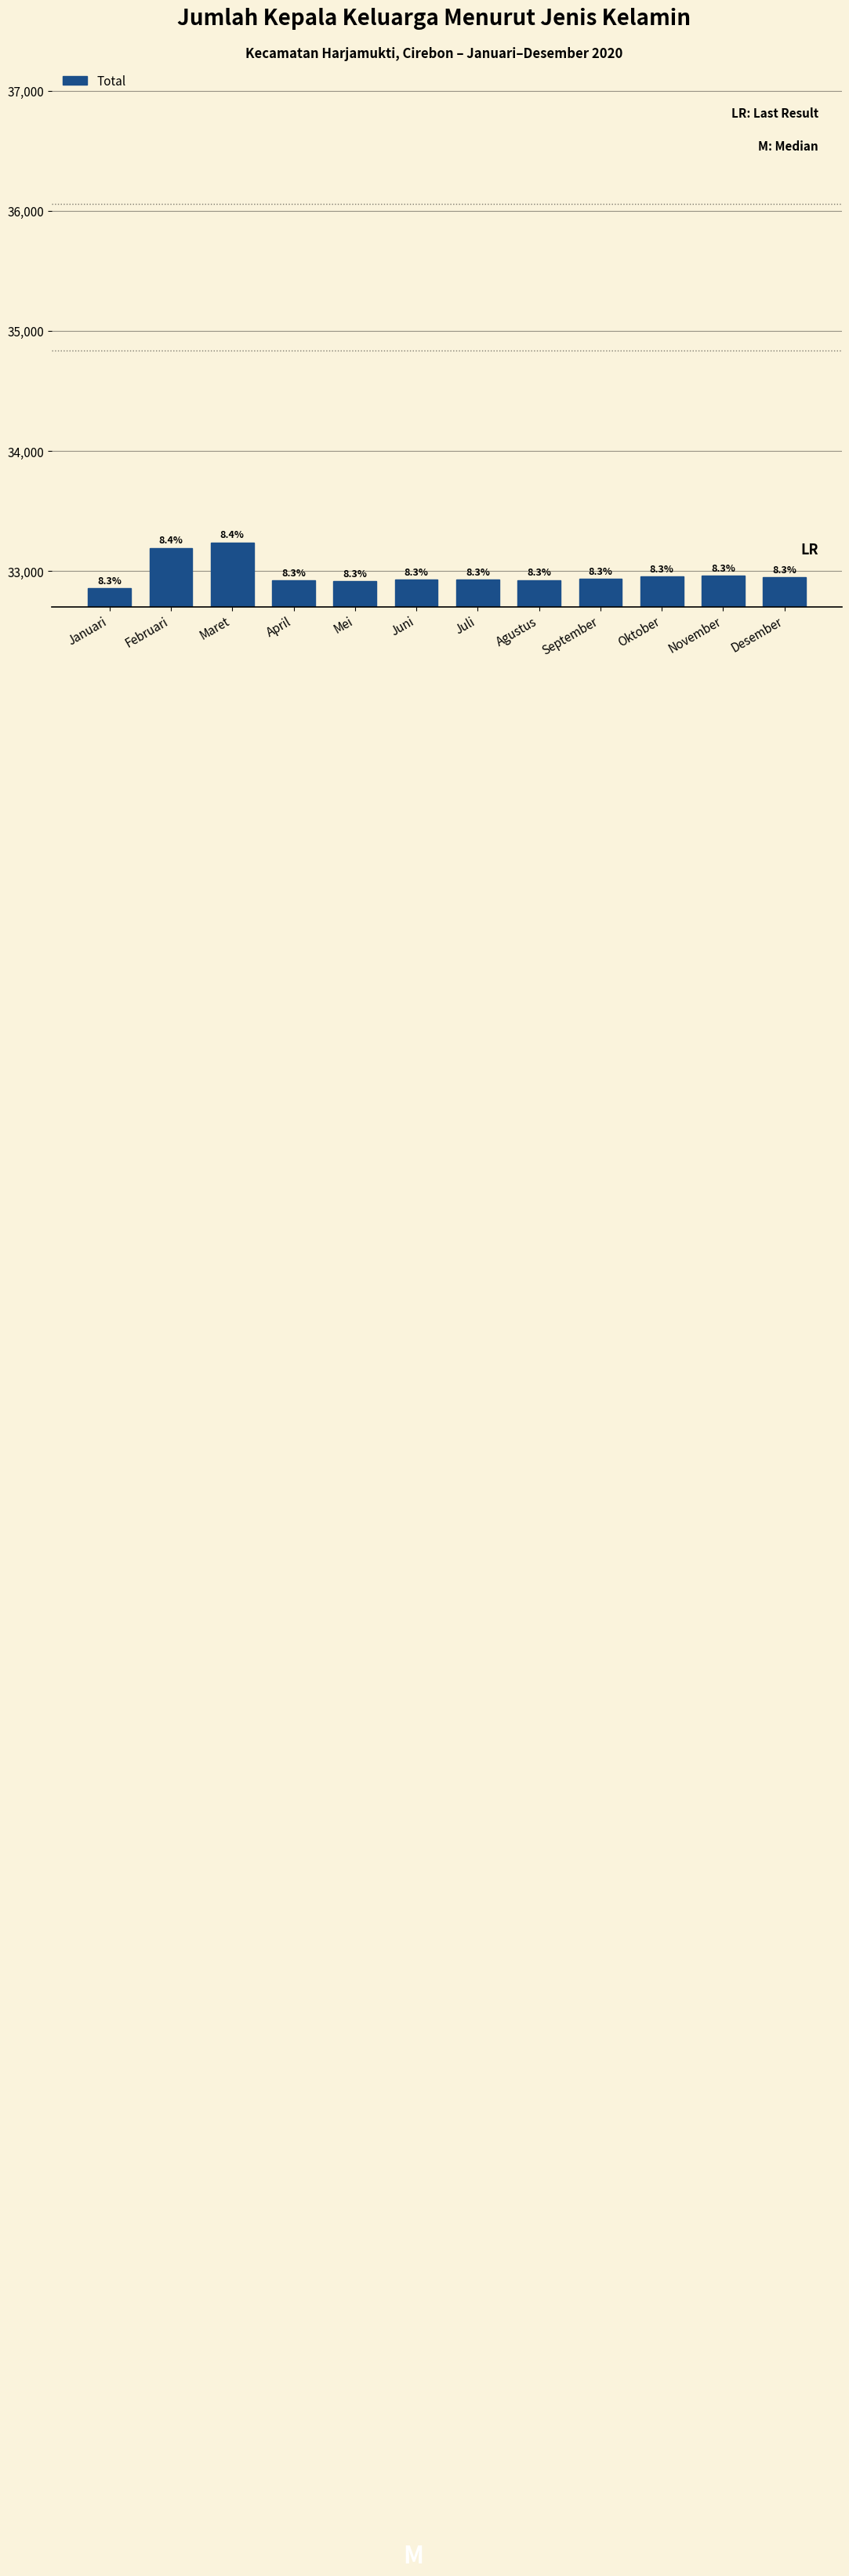

How many bars are there in total?

12